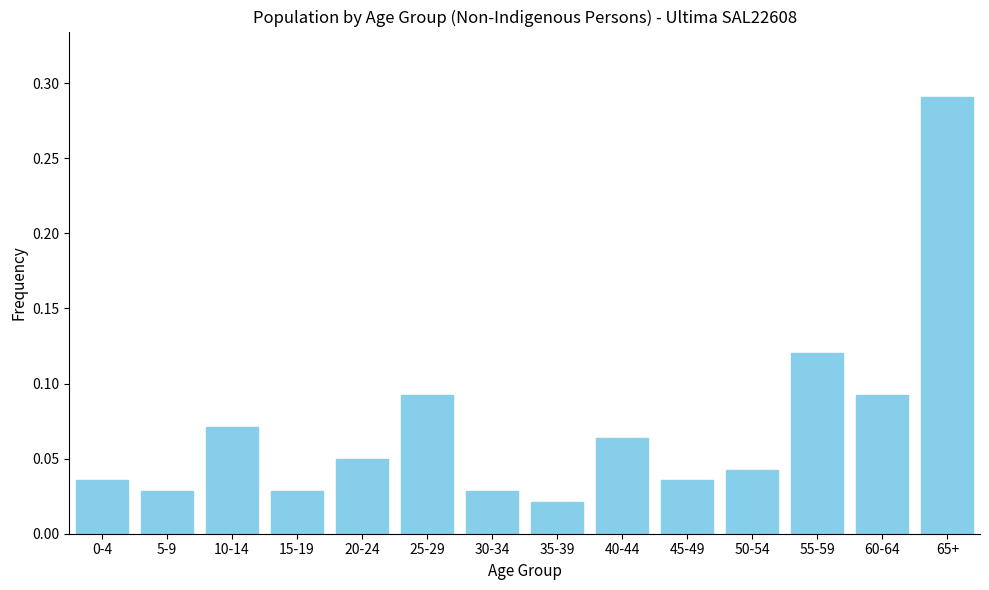

What is the label of the 6th bar from the left?

25-29